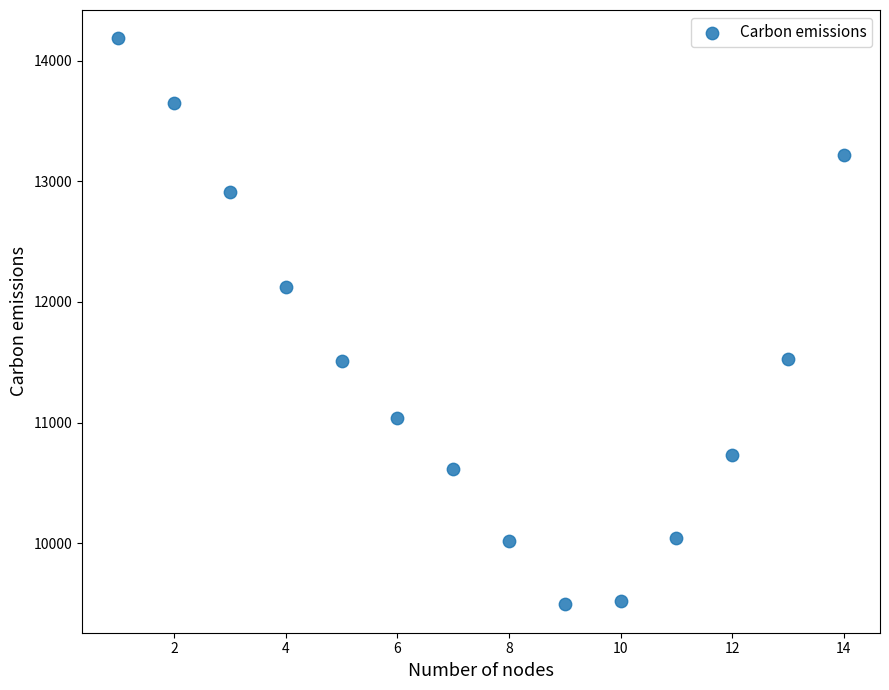

What is the range of X values (max minus min)?

13.0